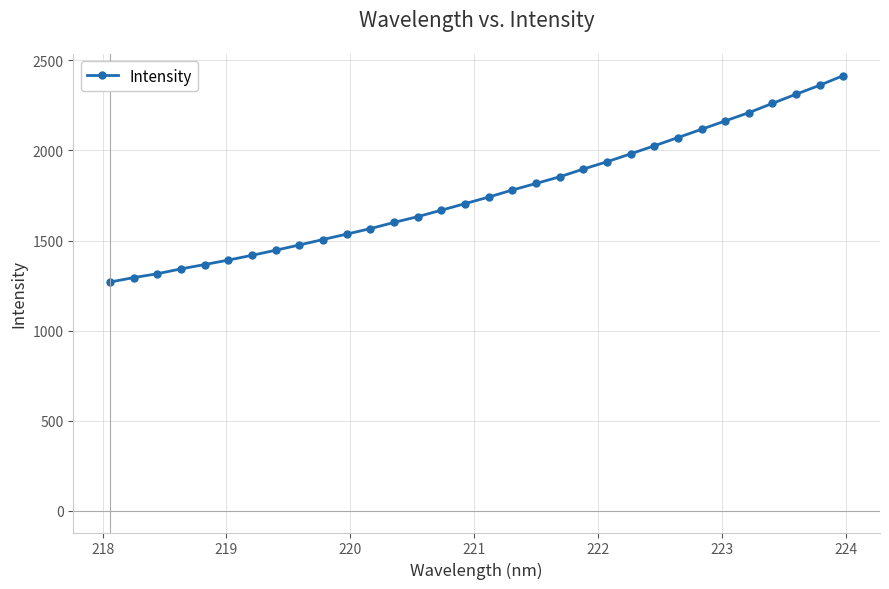

What is the greatest value displayed?

2416.0